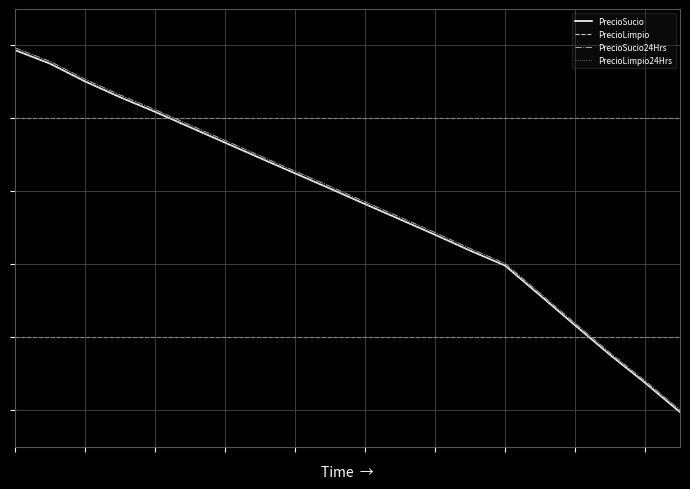

True or false: PrecioLimpio24Hrs has more than 0 interior local peaks.

False